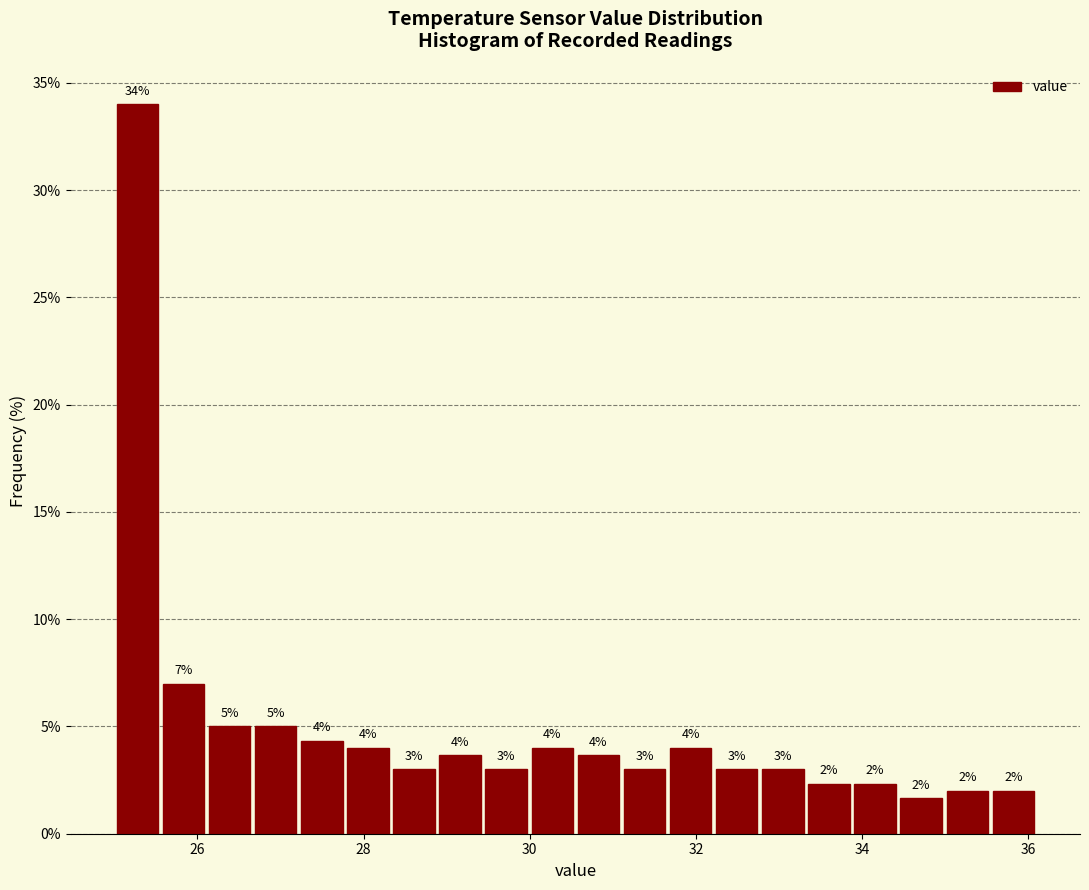

Around what value on the x-axis is the tallest bar? Give the approximate position of its centre, as read against the axis.

25.2